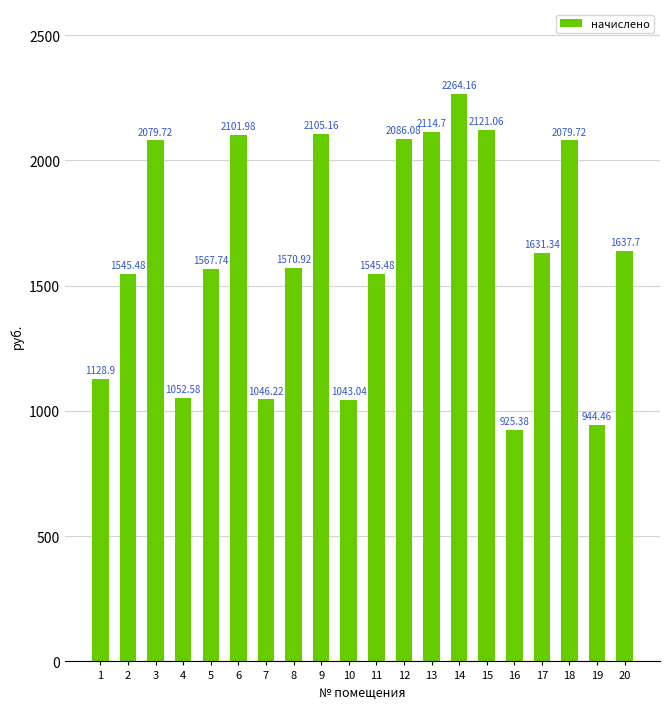

What is the value of the 8th bar from the left?

1570.9